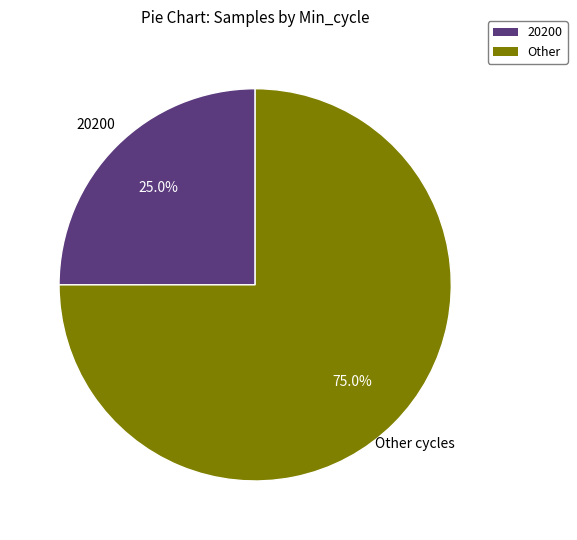

Is there a majority slice in this chart?

Yes